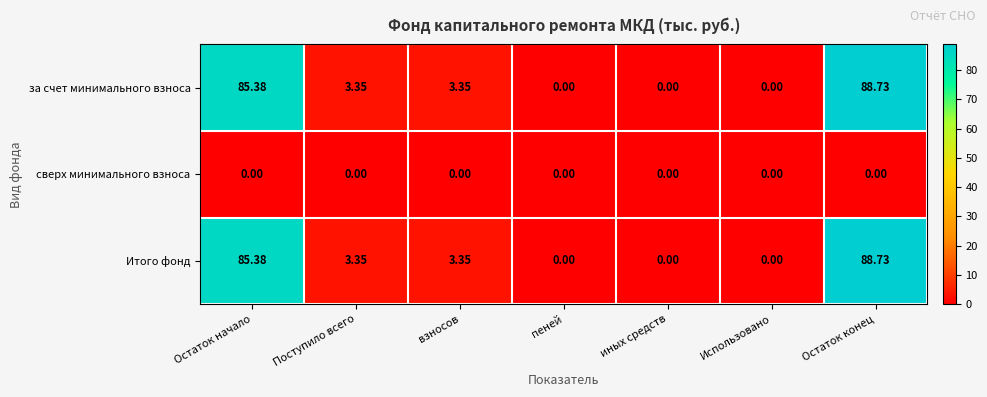

Is the value of за счет минимального взноса at Поступило всего greater than the value of сверх минимального взноса at Остаток начало?

Yes